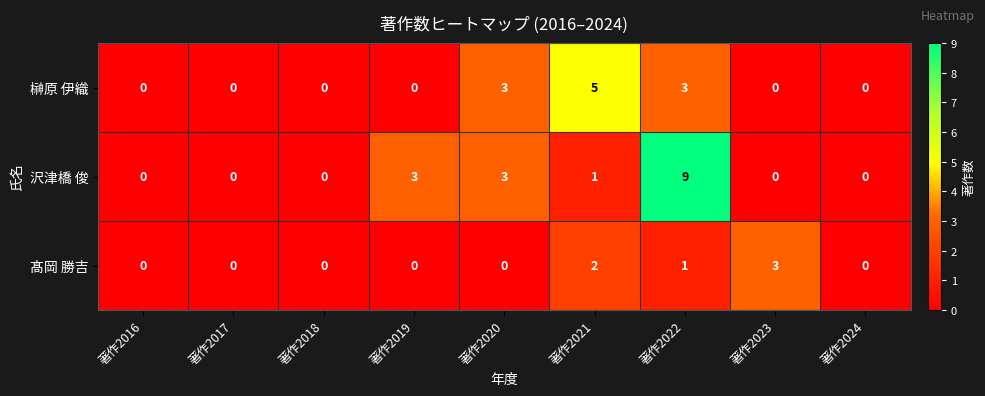

At how many categories does at least one series exceed 2?

5